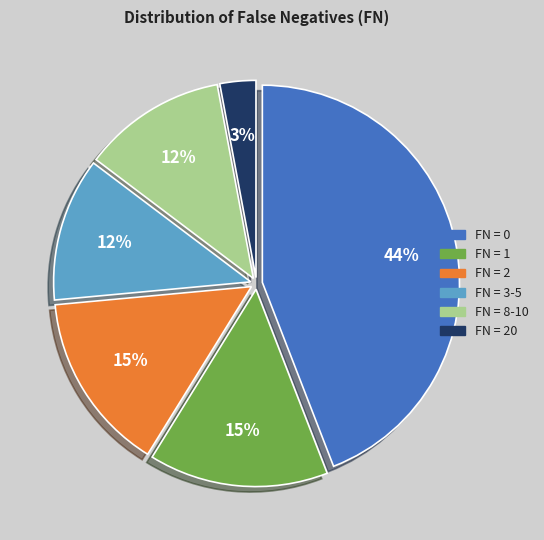

Do FN = 0 and FN = 8-10 together represent more than half of the pie?

Yes